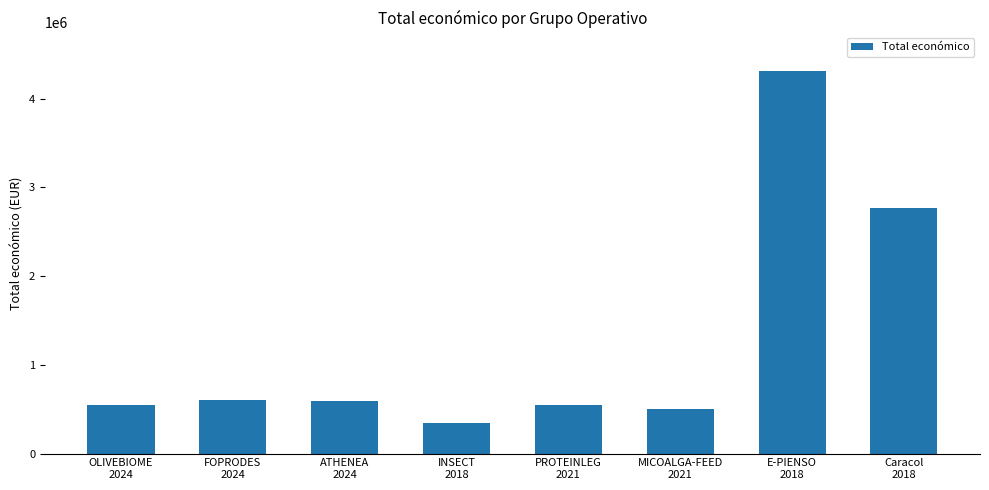

At which label is the value closest to 2330308?

Caracol
2018